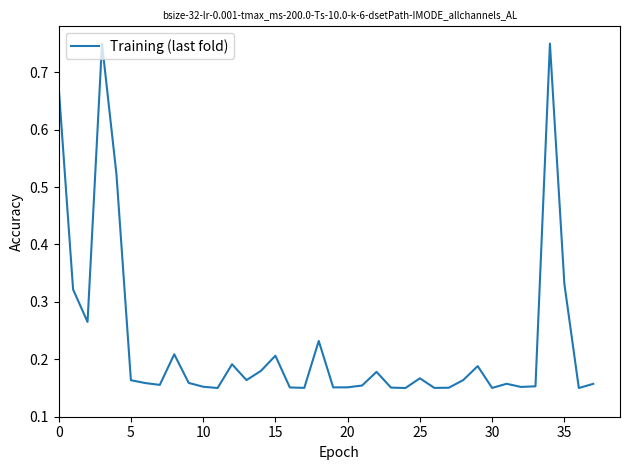

What is the difference between the maximum and minimum values?

0.6